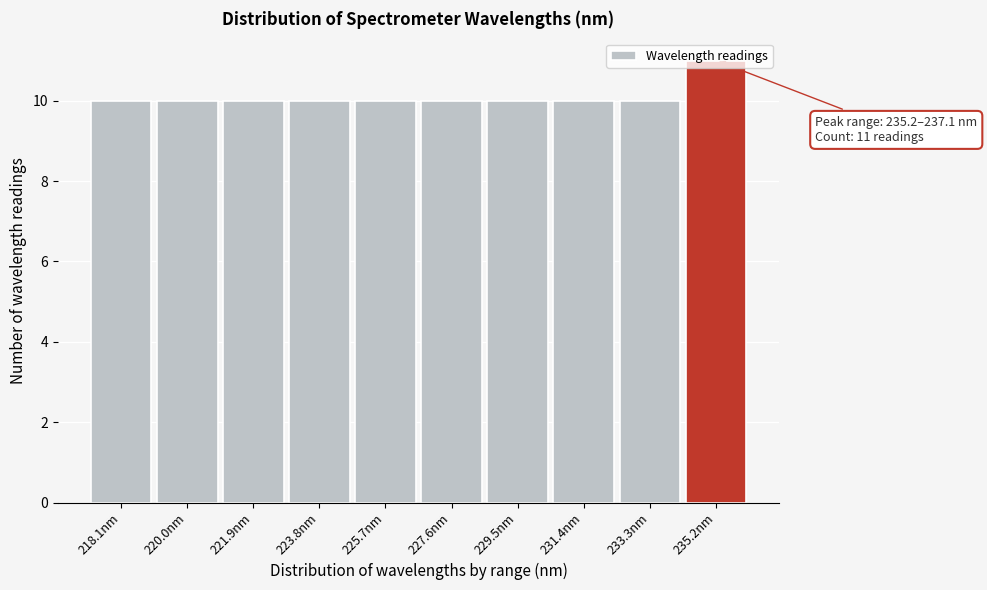

What value does the data have at 221.9nm?

10